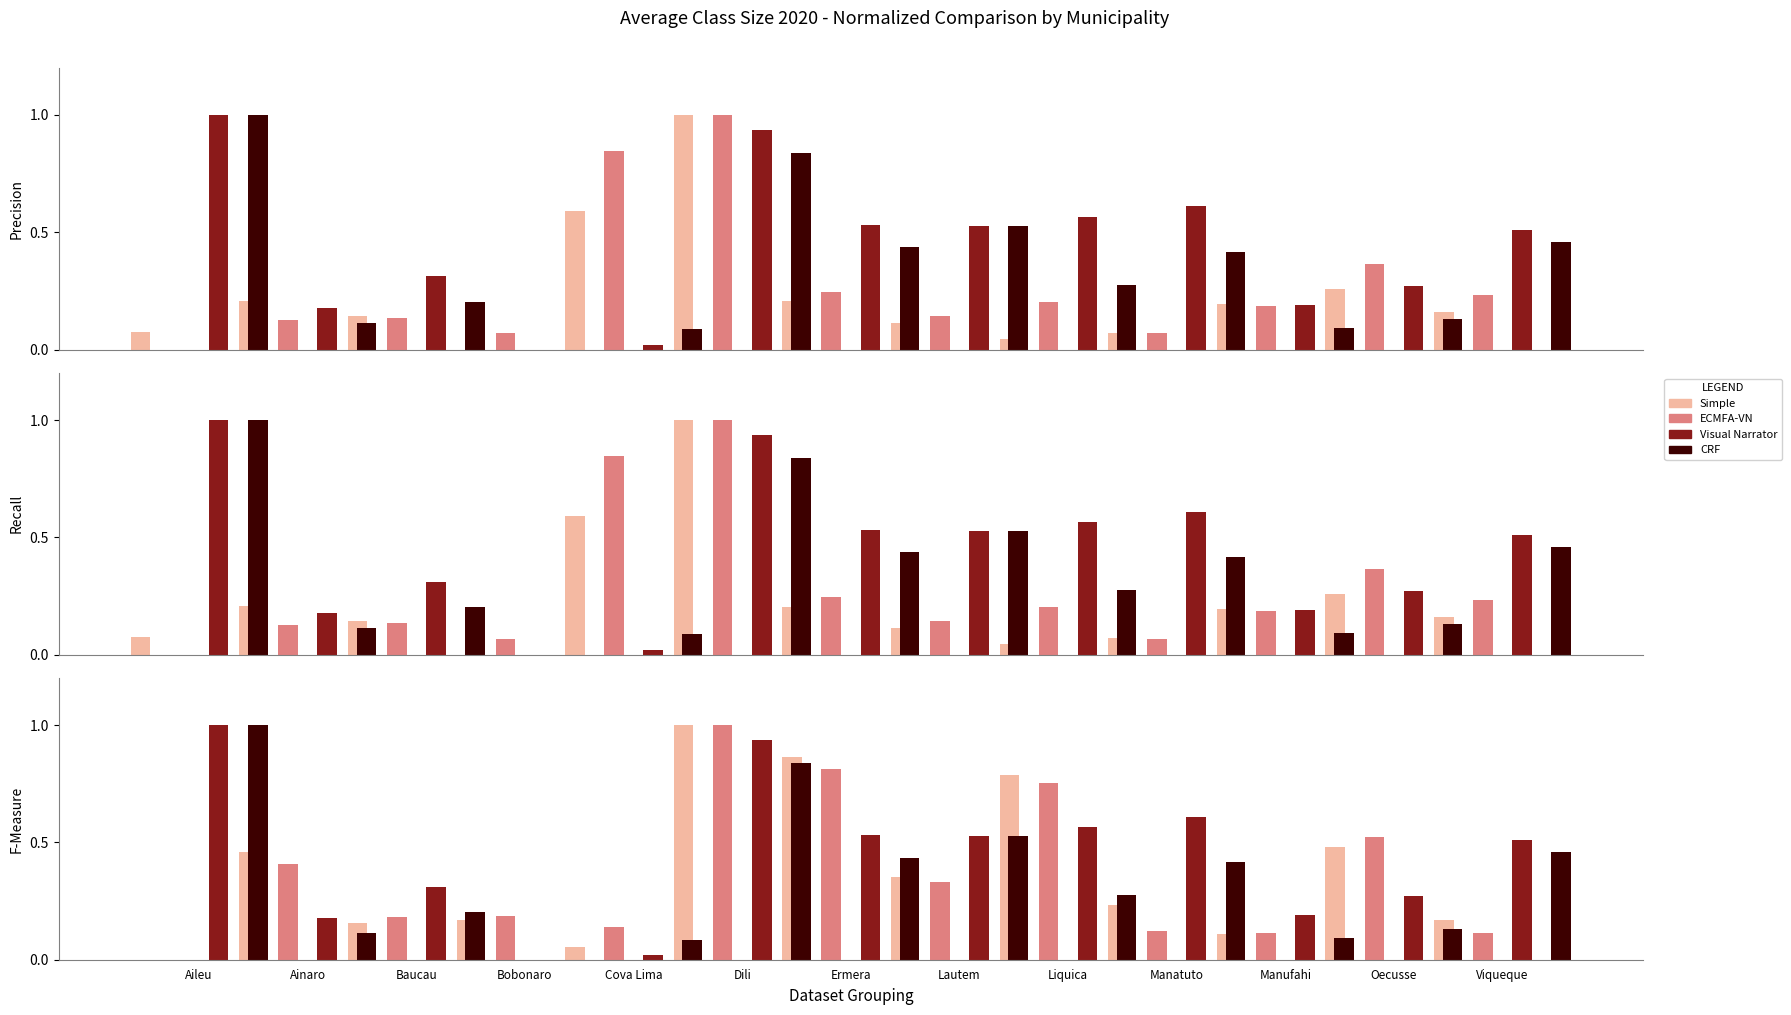

What is the label of the 3rd bar from the left?

Baucau